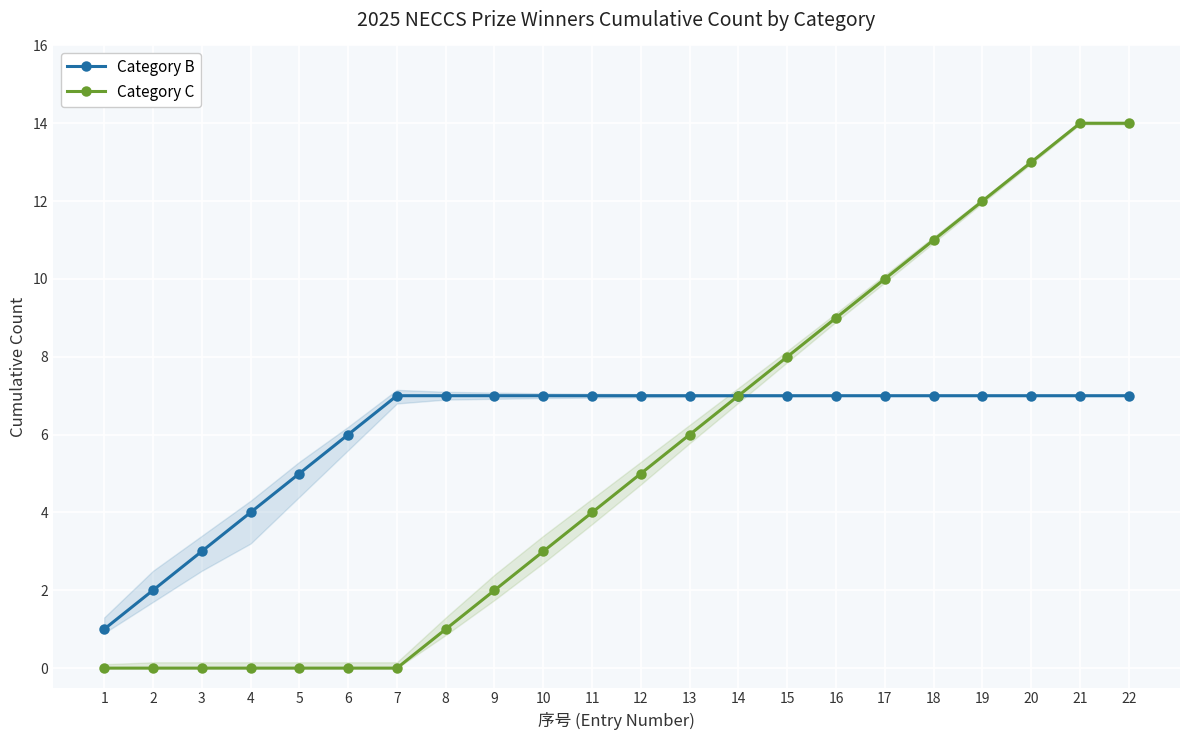

At which category is the sum across all series the highest?

21